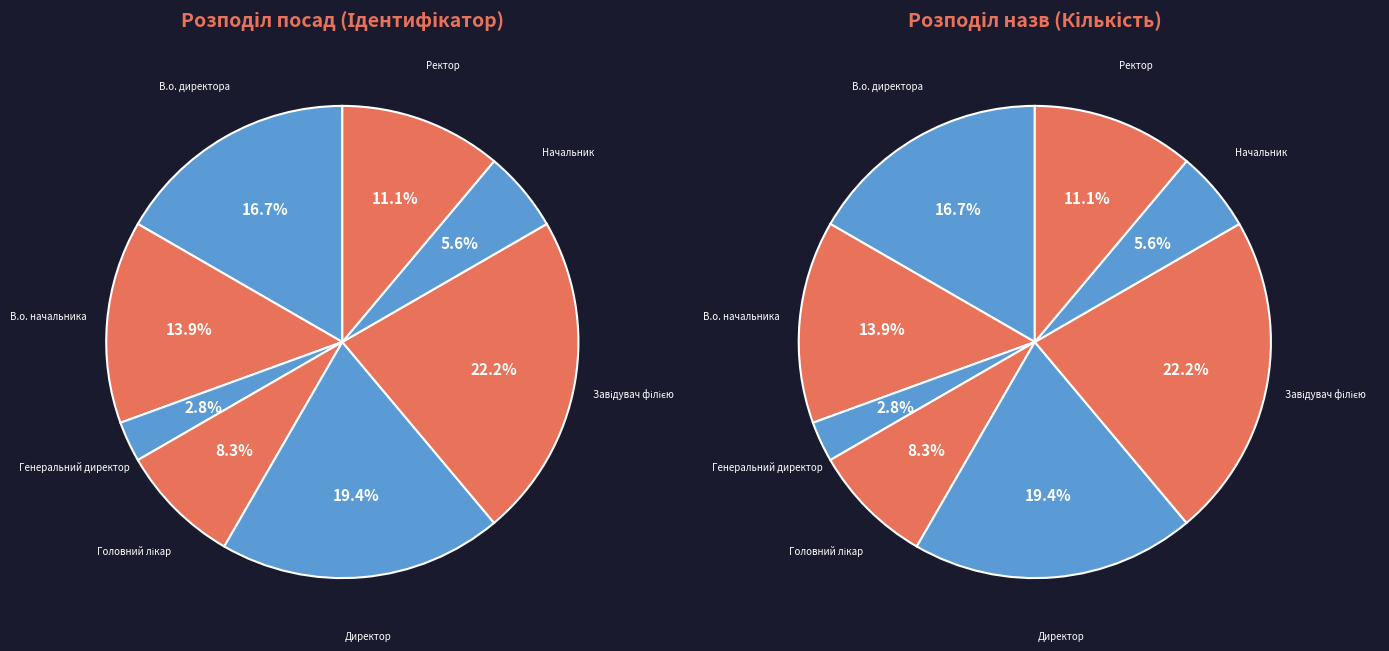

True or false: В.о. директора accounts for 17% of the total.

True